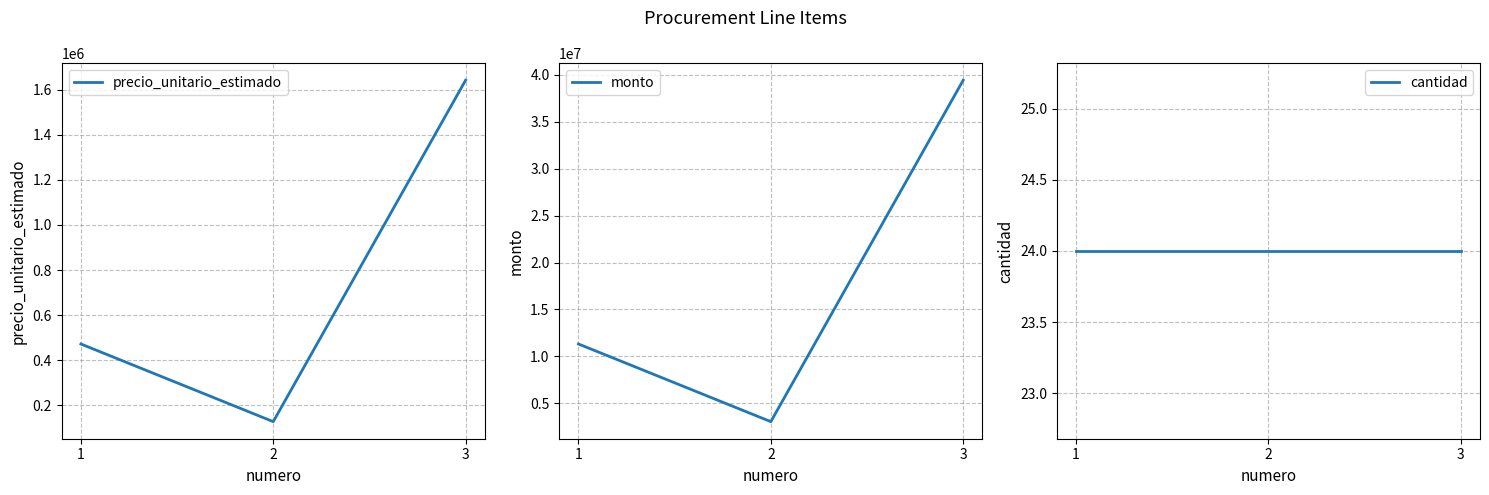

Rank the series by their maximum value, from lowest to highest.

cantidad, precio_unitario_estimado, monto